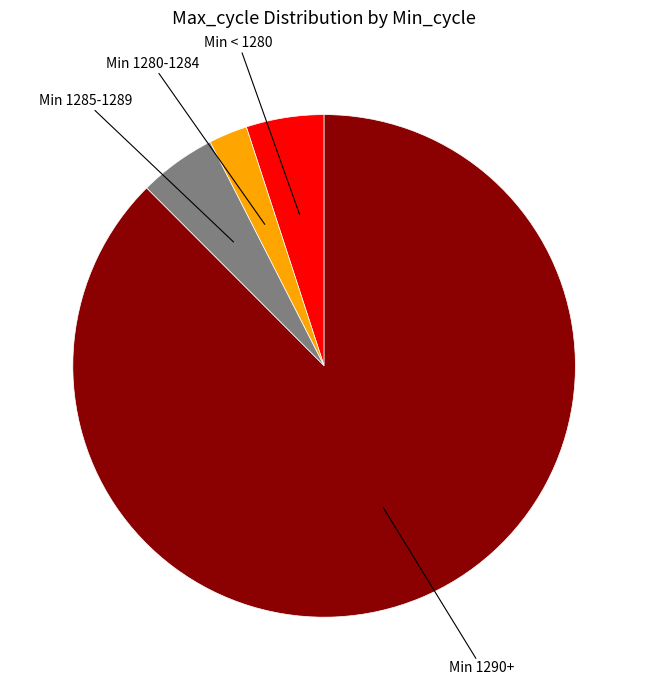

Does any single category account for the majority?

Yes